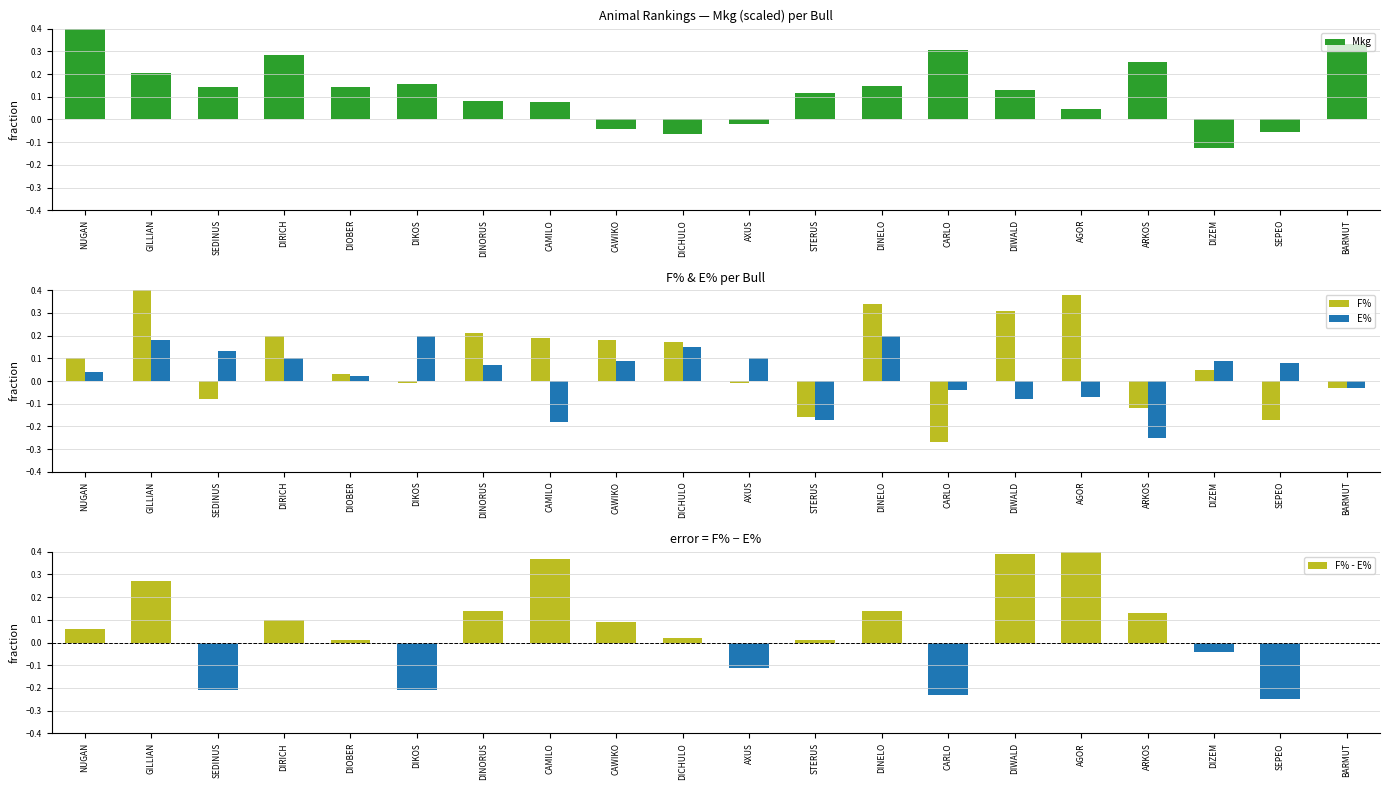

The Mkg series shows 0.3 at CARLO. True or false?

True